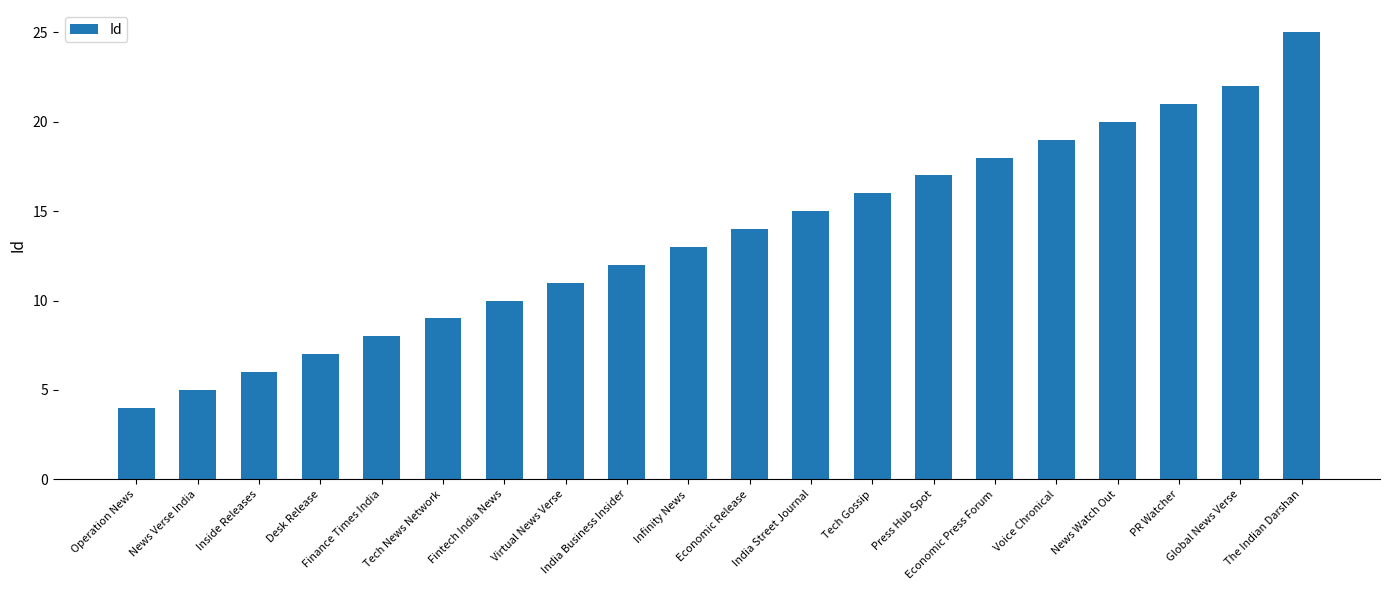

List the labels in order of value, largest first.

The Indian Darshan, Global News Verse, PR Watcher, News Watch Out, Voice Chronical, Economic Press Forum, Press Hub Spot, Tech Gossip, India Street Journal, Economic Release, Infinity News, India Business Insider, Virtual News Verse, Fintech India News, Tech News Network, Finance Times India, Desk Release, Inside Releases, News Verse India, Operation News